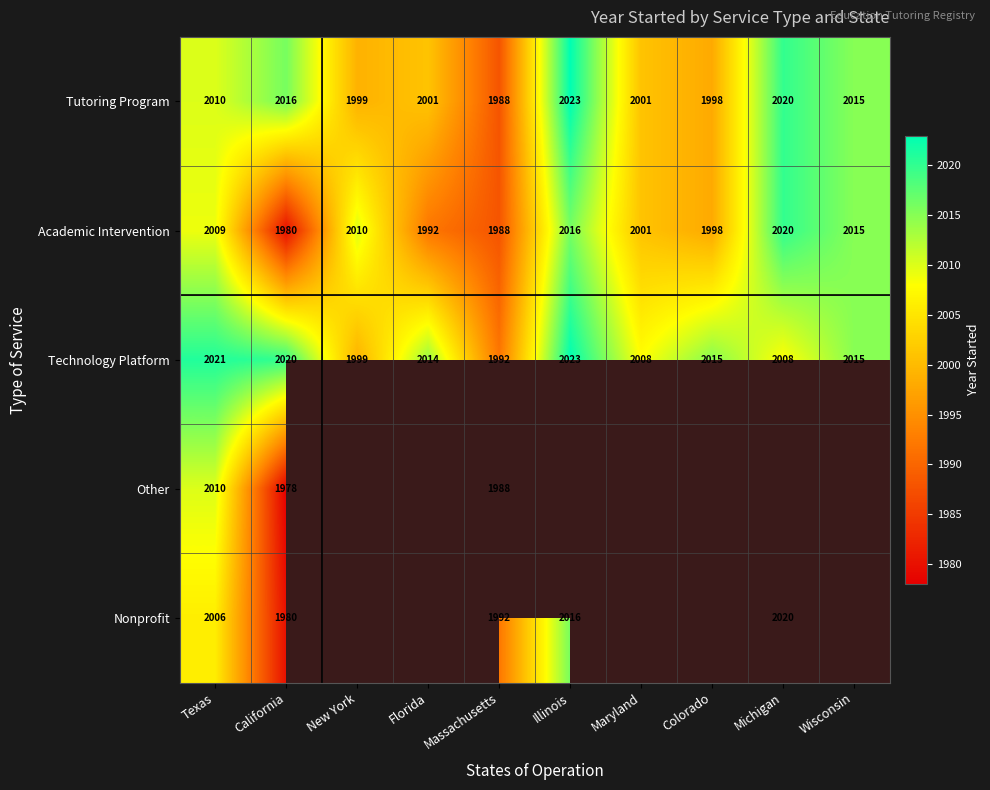

True or false: Technology Platform has a value of 1999 at New York.

True